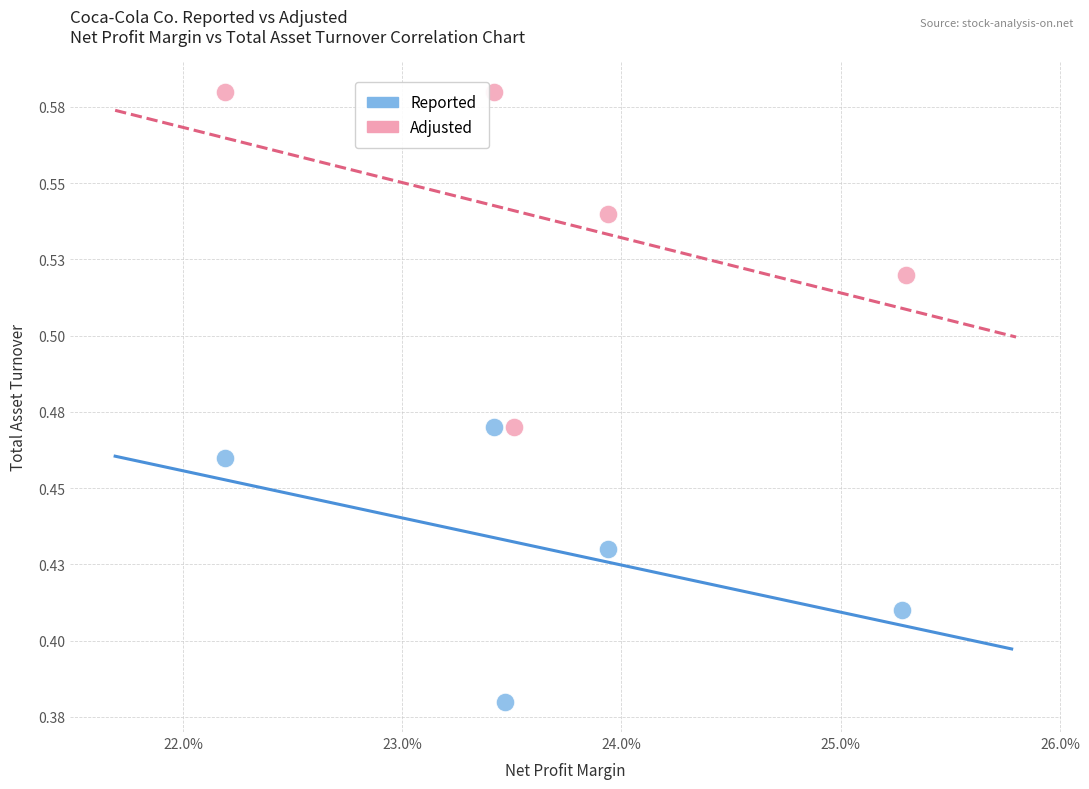

Which series has the widest spread of Y values?

Adjusted